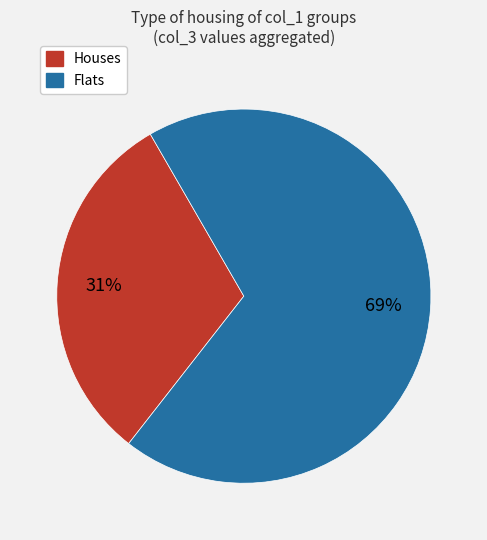

To the nearest percent, what is the average slice percentage?

50%